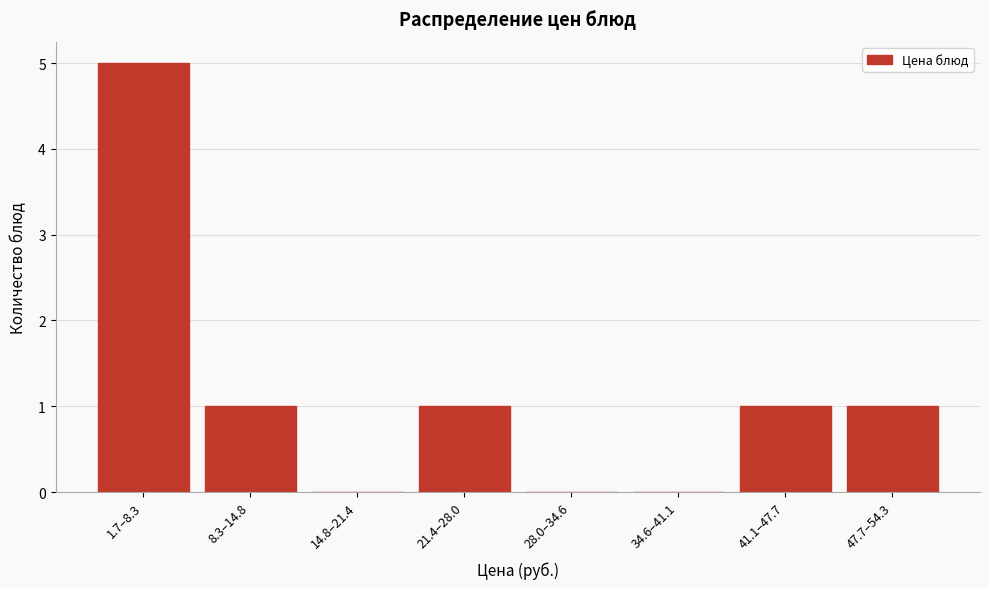

Reading left to right, what are all the values shown in this chart?

1.7–8.3=5	8.3–14.8=1	14.8–21.4=0	21.4–28.0=1	28.0–34.6=0	34.6–41.1=0	41.1–47.7=1	47.7–54.3=1